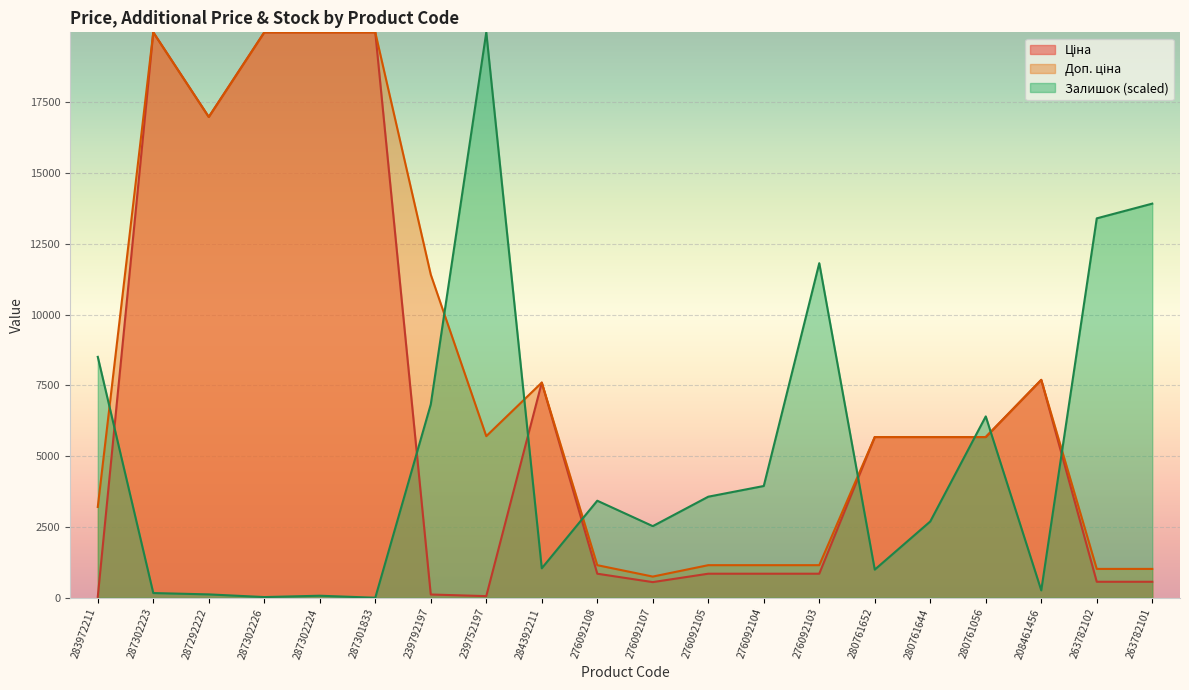

True or false: Ціна and Доп. ціна cross at least once.

False